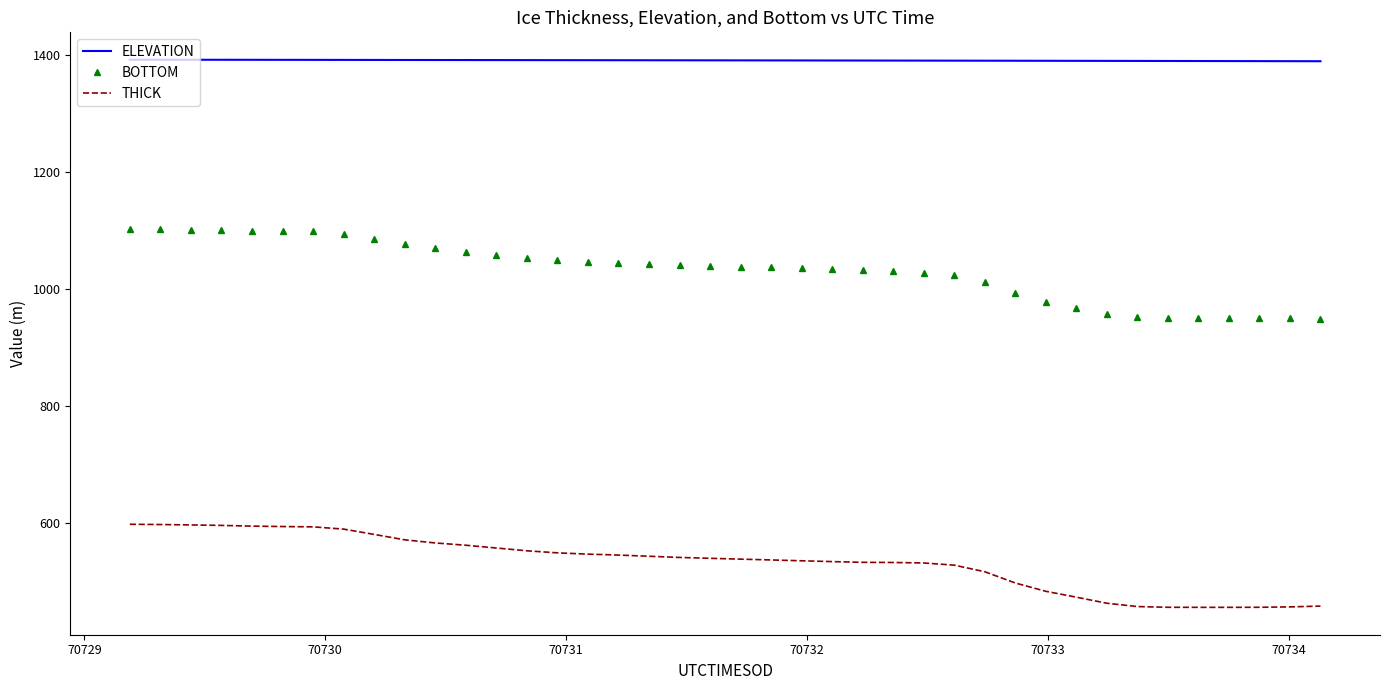

True or false: BOTTOM and ELEVATION intersect in this chart.

False